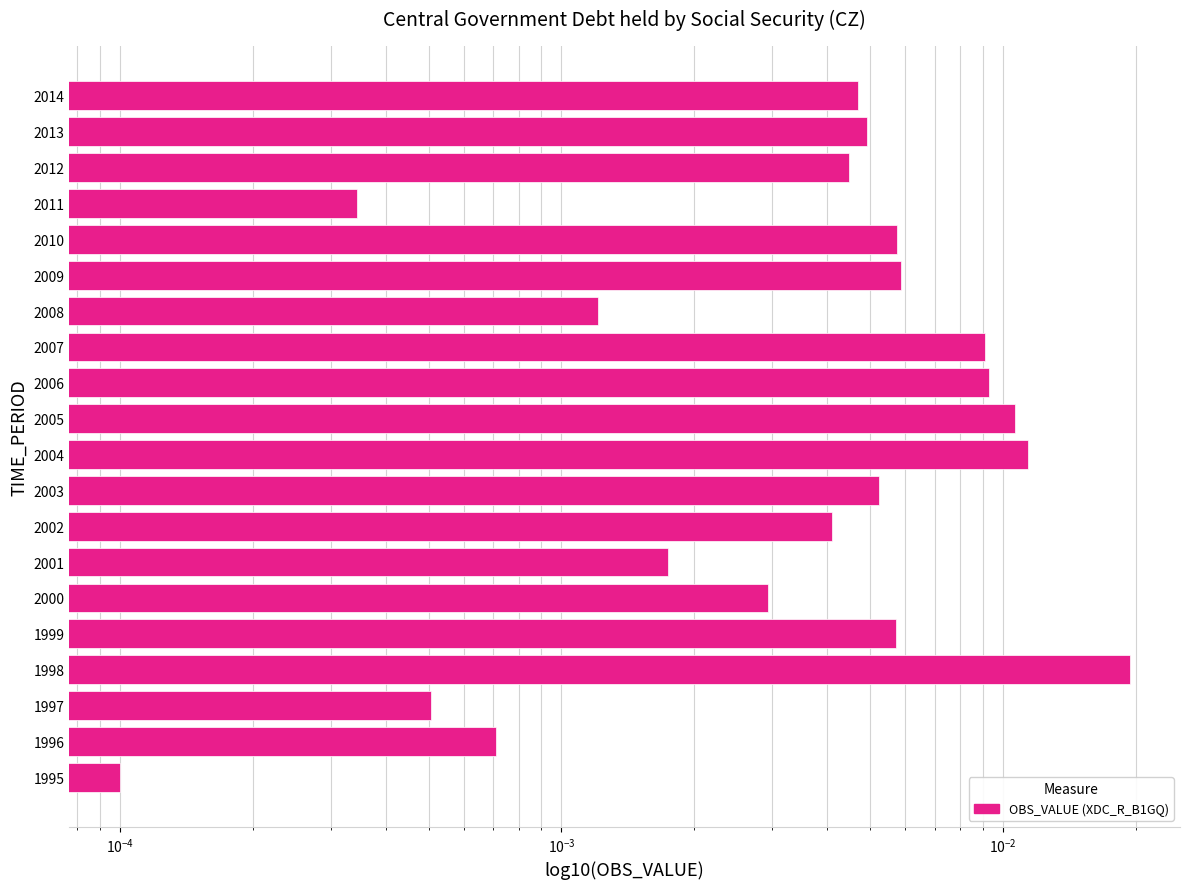

Between 2004 and 2005, which is larger?

2004